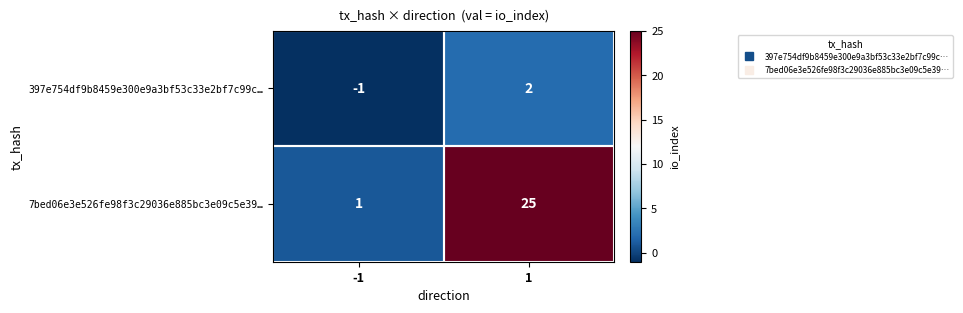

The value of 7bed06e3e526fe98f3c29036e885bc3e09c5e39… at 1 is 9. True or false?

False